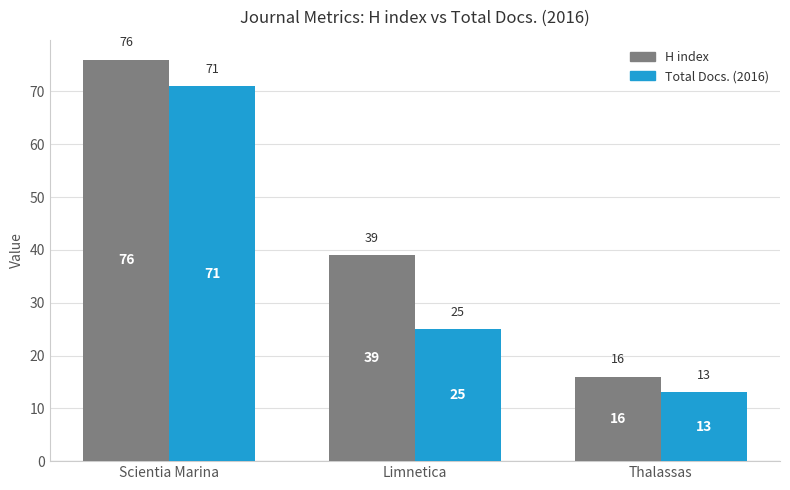

What is the total value across all series at Scientia Marina?

147